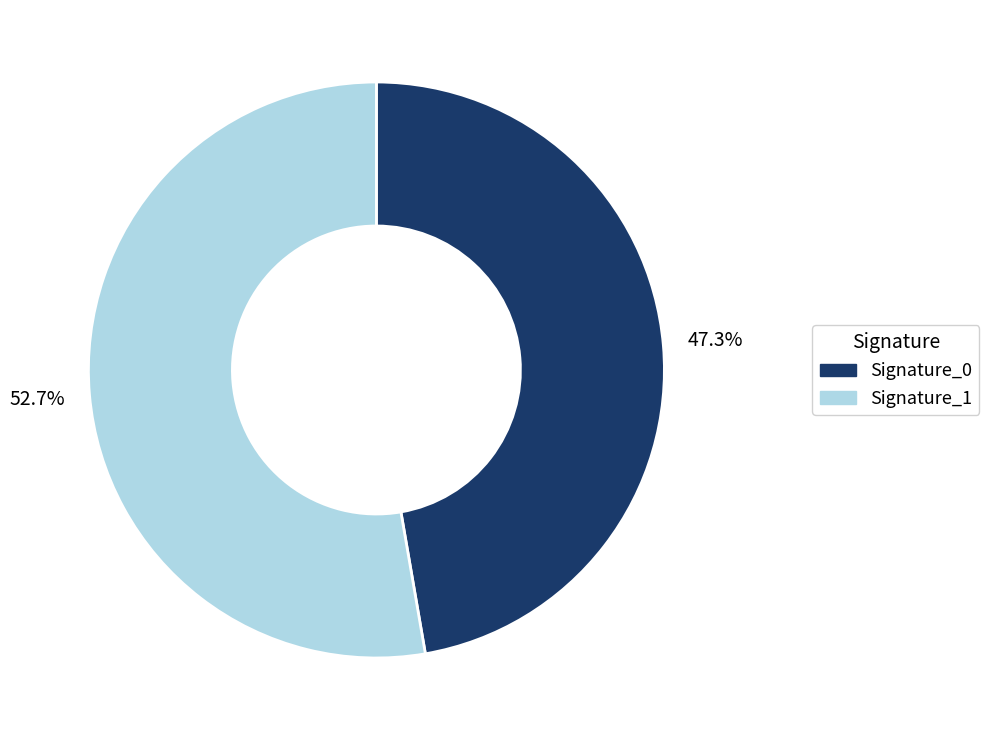

Is there a majority slice in this chart?

Yes